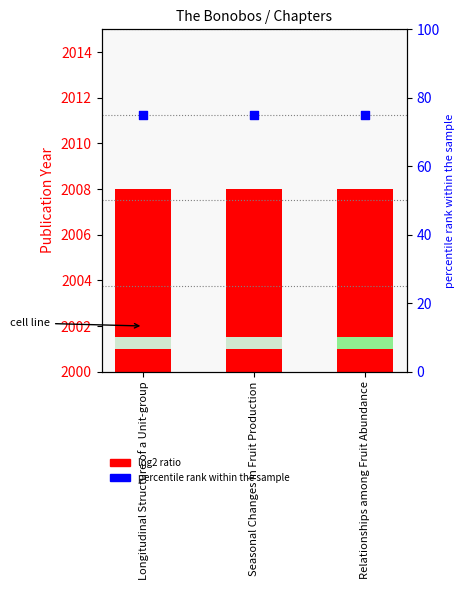

Which series has the widest spread of Y values?

Publication Year